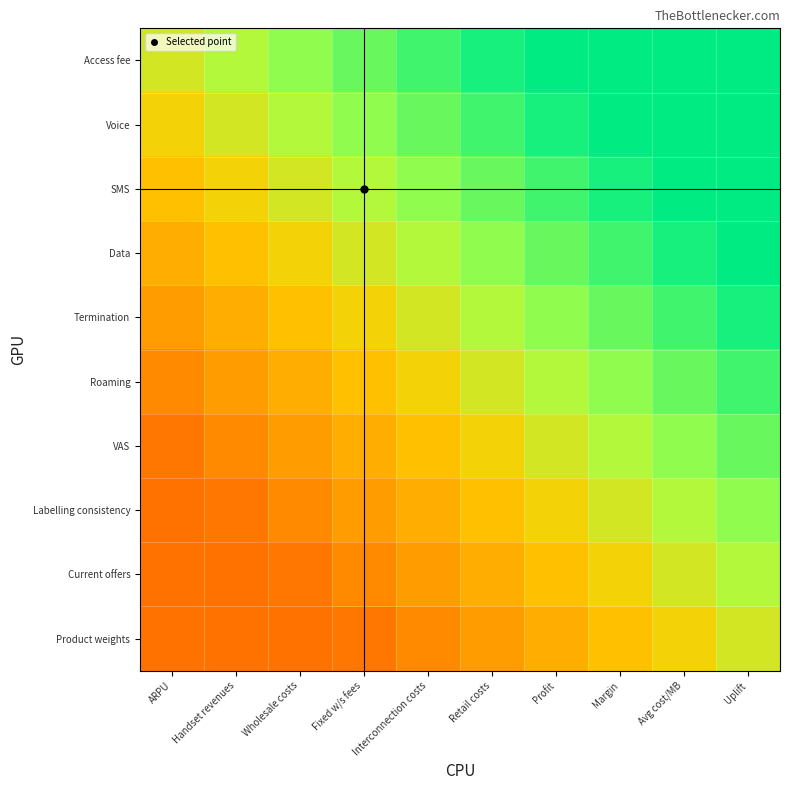

Reading right to left, extract all data points from this chart.

Access fee: Uplift=0.7	Avg cost/MB=0.7	Margin=0.7	Profit=0.7	Retail costs=0.7	Interconnection costs=0.6	Fixed w/s fees=0.6	Wholesale costs=0.6	Handset revenues=0.5	ARPU=0.5
Voice: Uplift=0.7	Avg cost/MB=0.7	Margin=0.7	Profit=0.7	Retail costs=0.6	Interconnection costs=0.6	Fixed w/s fees=0.6	Wholesale costs=0.5	Handset revenues=0.5	ARPU=0.5
SMS: Uplift=0.7	Avg cost/MB=0.7	Margin=0.7	Profit=0.6	Retail costs=0.6	Interconnection costs=0.6	Fixed w/s fees=0.5	Wholesale costs=0.5	Handset revenues=0.5	ARPU=0.4
Data: Uplift=0.7	Avg cost/MB=0.7	Margin=0.6	Profit=0.6	Retail costs=0.6	Interconnection costs=0.5	Fixed w/s fees=0.5	Wholesale costs=0.5	Handset revenues=0.4	ARPU=0.4
Termination: Uplift=0.7	Avg cost/MB=0.6	Margin=0.6	Profit=0.6	Retail costs=0.5	Interconnection costs=0.5	Fixed w/s fees=0.5	Wholesale costs=0.4	Handset revenues=0.4	ARPU=0.4
Roaming: Uplift=0.6	Avg cost/MB=0.6	Margin=0.6	Profit=0.5	Retail costs=0.5	Interconnection costs=0.5	Fixed w/s fees=0.4	Wholesale costs=0.4	Handset revenues=0.4	ARPU=0.3
VAS: Uplift=0.6	Avg cost/MB=0.6	Margin=0.5	Profit=0.5	Retail costs=0.5	Interconnection costs=0.4	Fixed w/s fees=0.4	Wholesale costs=0.4	Handset revenues=0.3	ARPU=0.3
Labelling consistency: Uplift=0.6	Avg cost/MB=0.5	Margin=0.5	Profit=0.5	Retail costs=0.4	Interconnection costs=0.4	Fixed w/s fees=0.4	Wholesale costs=0.3	Handset revenues=0.3	ARPU=0.3
Current offers: Uplift=0.5	Avg cost/MB=0.5	Margin=0.5	Profit=0.4	Retail costs=0.4	Interconnection costs=0.4	Fixed w/s fees=0.3	Wholesale costs=0.3	Handset revenues=0.3	ARPU=0.3
Product weights: Uplift=0.5	Avg cost/MB=0.5	Margin=0.4	Profit=0.4	Retail costs=0.4	Interconnection costs=0.3	Fixed w/s fees=0.3	Wholesale costs=0.3	Handset revenues=0.3	ARPU=0.3